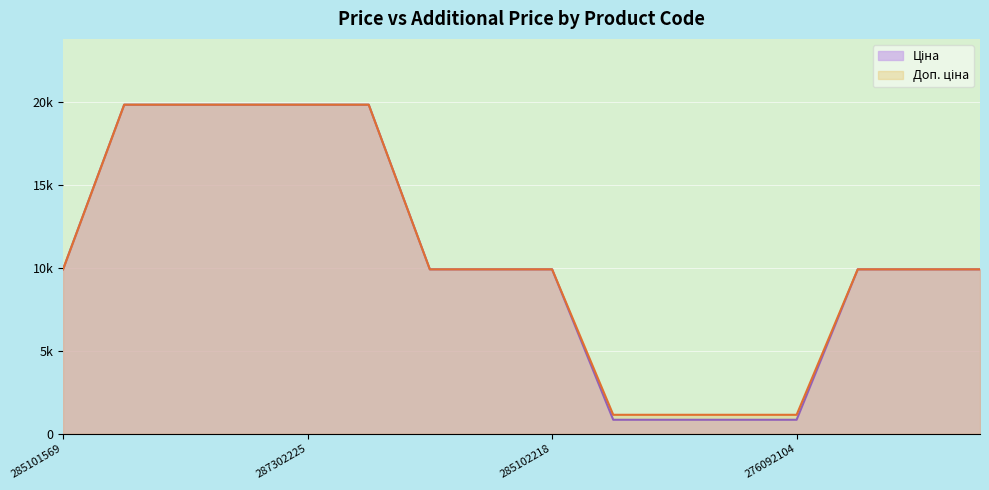

Reading left to right, list all the values displayed in this chart.

Ціна: 285101569=9908.5	287302223=19831.1	287292222=19831.1	287302226=19831.1	287302225=19831.1	287302224=19831.1	285102221=9908.5	285102219=9908.5	285102218=9908.5	276092108=842.8	276092107=842.8	276092105=842.8	276092104=842.8	272992170=9908.5	272991914=9908.5	272991568=9908.5
Доп. ціна: 285101569=9908.5	287302223=19831.1	287292222=19831.1	287302226=19831.1	287302225=19831.1	287302224=19831.1	285102221=9908.5	285102219=9908.5	285102218=9908.5	276092108=1142.1	276092107=1142.1	276092105=1142.1	276092104=1142.1	272992170=9908.5	272991914=9908.5	272991568=9908.5